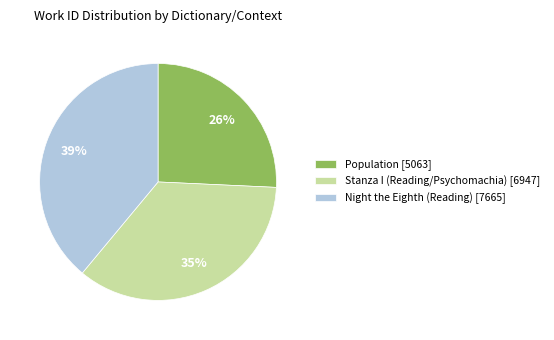

Which category has the biggest portion of the pie?

Night the Eighth (Reading)